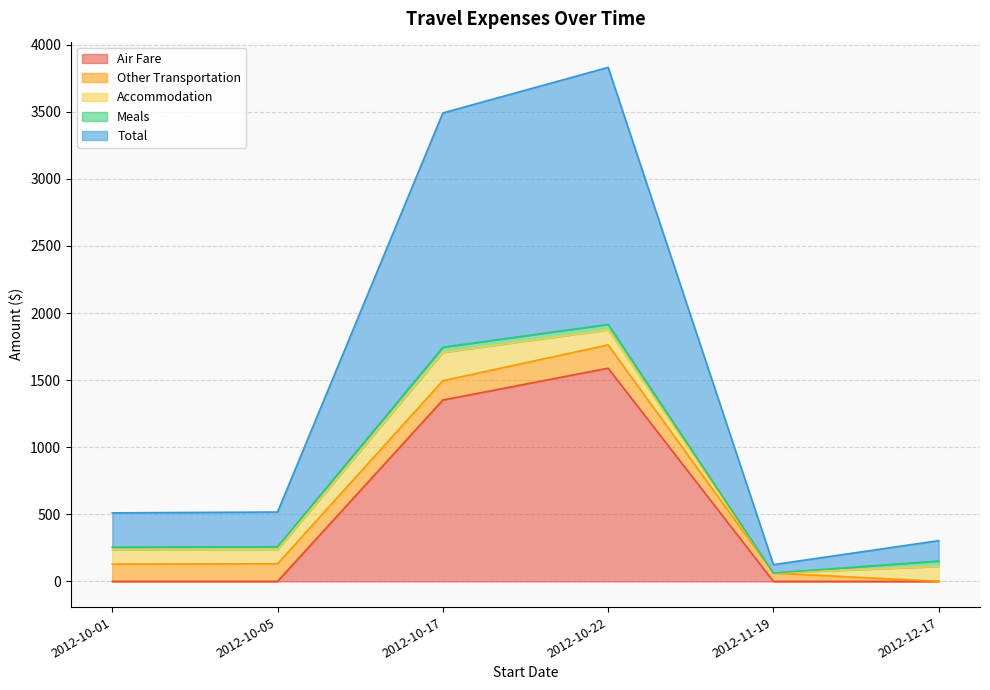

At which category does Accommodation reach its first local peak?

2012-10-17